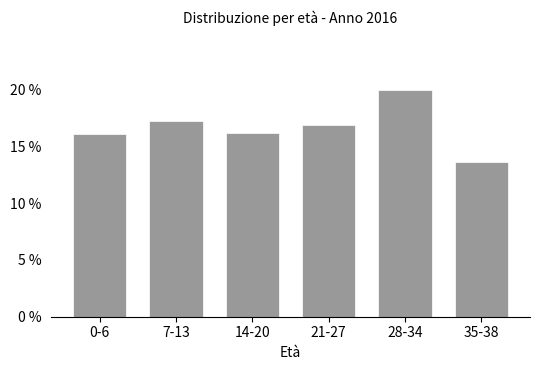

Reading left to right, extract all data points from this chart.

0-6=16.1	7-13=17.3	14-20=16.2	21-27=16.9	28-34=20.0	35-38=13.7